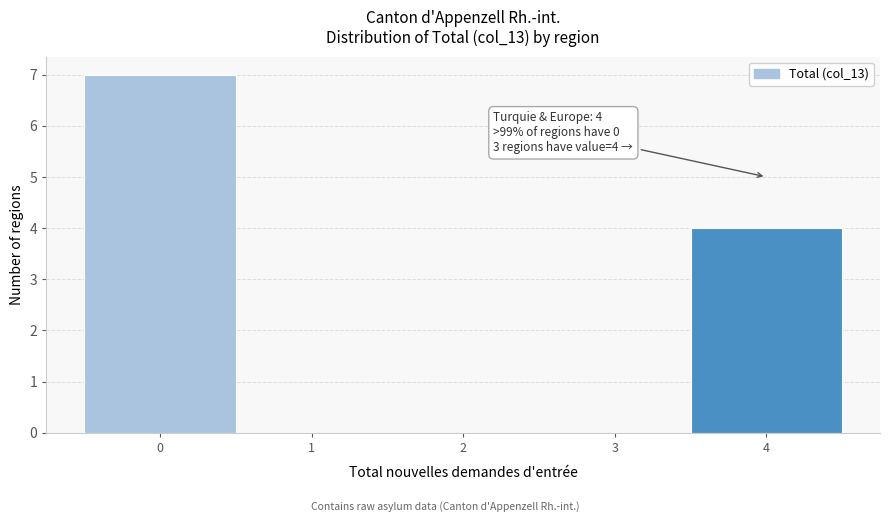

Which range on the x-axis has the tallest bar?

-0.5 to 0.5